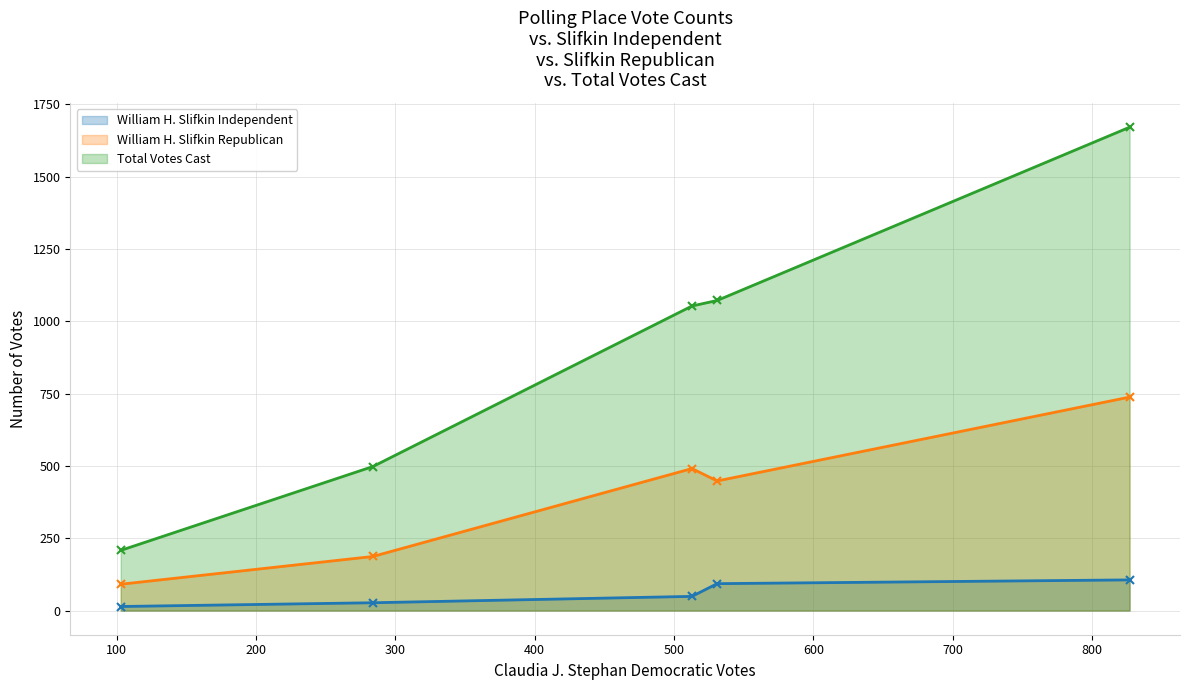

What is the difference between the second highest and second lowest values in the William H. Slifkin Independent series?

66